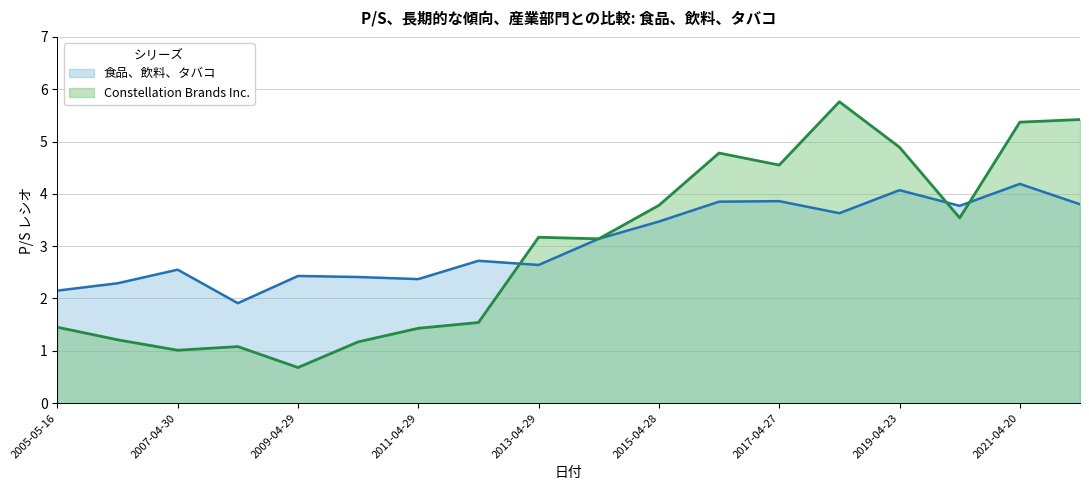

At which label is Constellation Brands Inc. closest to 3?

2014-04-29